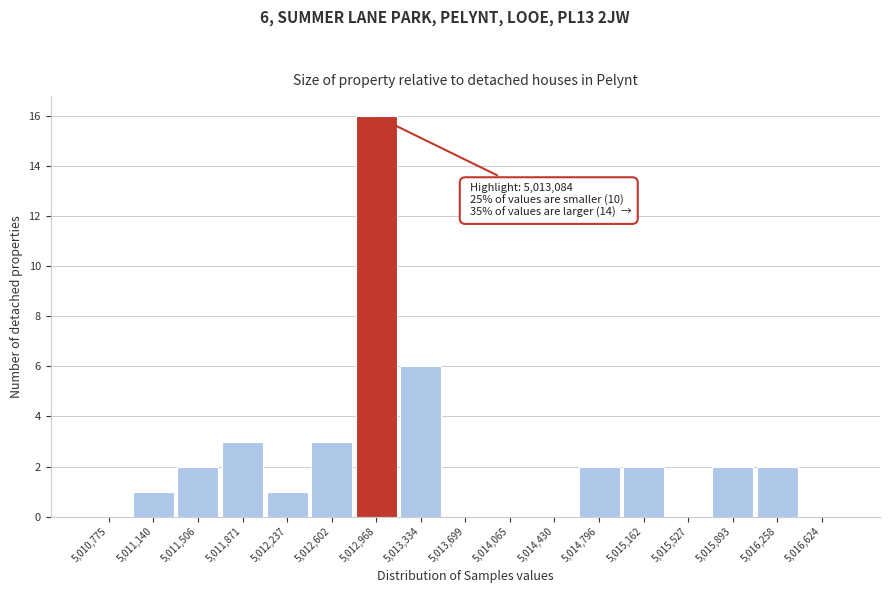

Reading right to left, list all the values displayed in this chart.

5,016,624=0	5,016,258=2	5,015,893=2	5,015,527=0	5,015,162=2	5,014,796=2	5,014,430=0	5,014,065=0	5,013,699=0	5,013,334=6	5,012,968=16	5,012,602=3	5,012,237=1	5,011,871=3	5,011,506=2	5,011,140=1	5,010,775=0